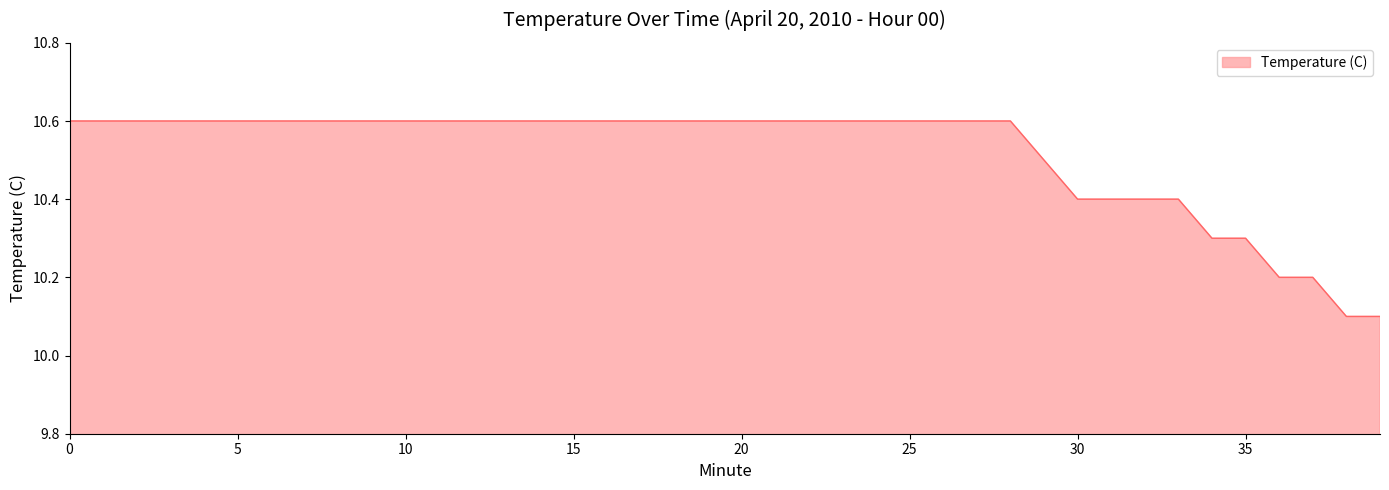

What is the difference between the maximum and minimum values?

0.5